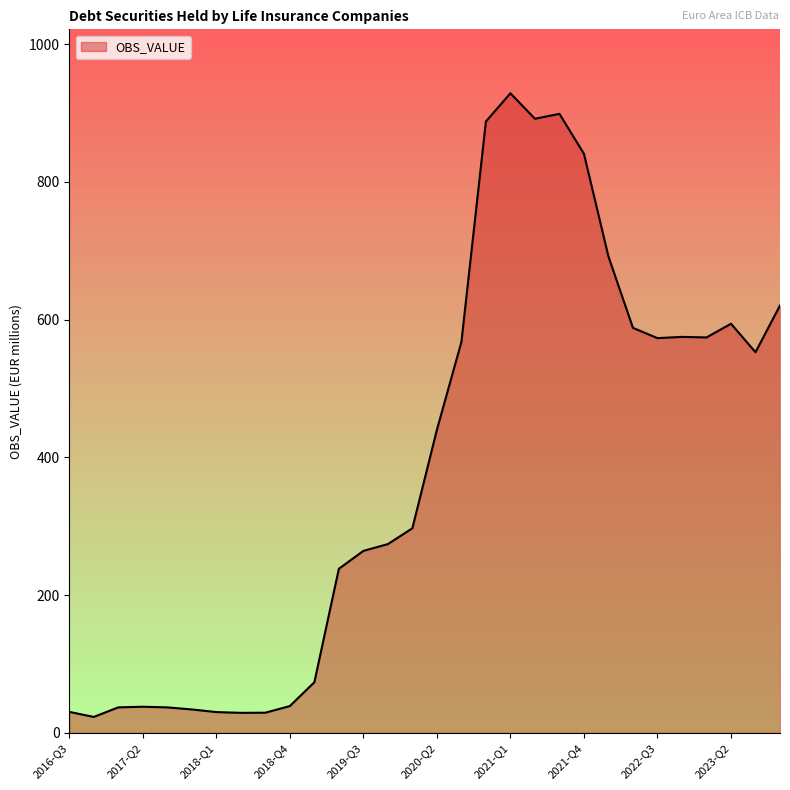

What is the maximum value shown in the chart?

928.6